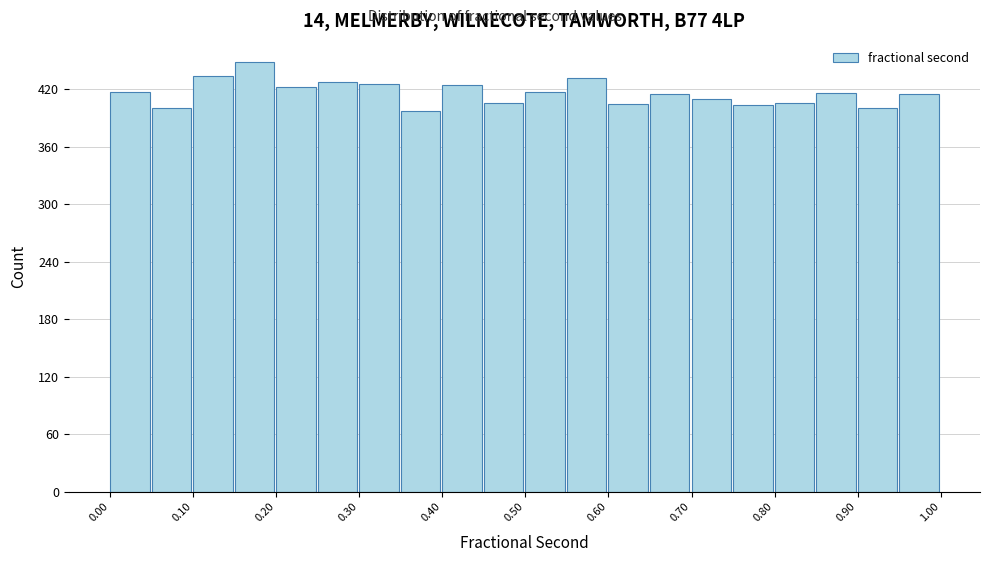

Reading left to right, transcribe this chart: for each bar, give the range it covers on the x-axis and its height. Neither the bar edges nor the heights are printed on the chart, so give them approximately, as read against the axes.

0.00 to 0.05: 420
0.05 to 0.10: 400
0.10 to 0.15: 430
0.15 to 0.20: 450
0.20 to 0.25: 420
0.25 to 0.30: 430
0.30 to 0.35: 430
0.35 to 0.40: 400
0.40 to 0.45: 420
0.45 to 0.50: 410
0.50 to 0.55: 420
0.55 to 0.60: 430
0.60 to 0.65: 400
0.65 to 0.70: 420
0.70 to 0.75: 410
0.75 to 0.80: 400
0.80 to 0.85: 410
0.85 to 0.90: 420
0.90 to 0.95: 400
0.95 to 1.00: 420